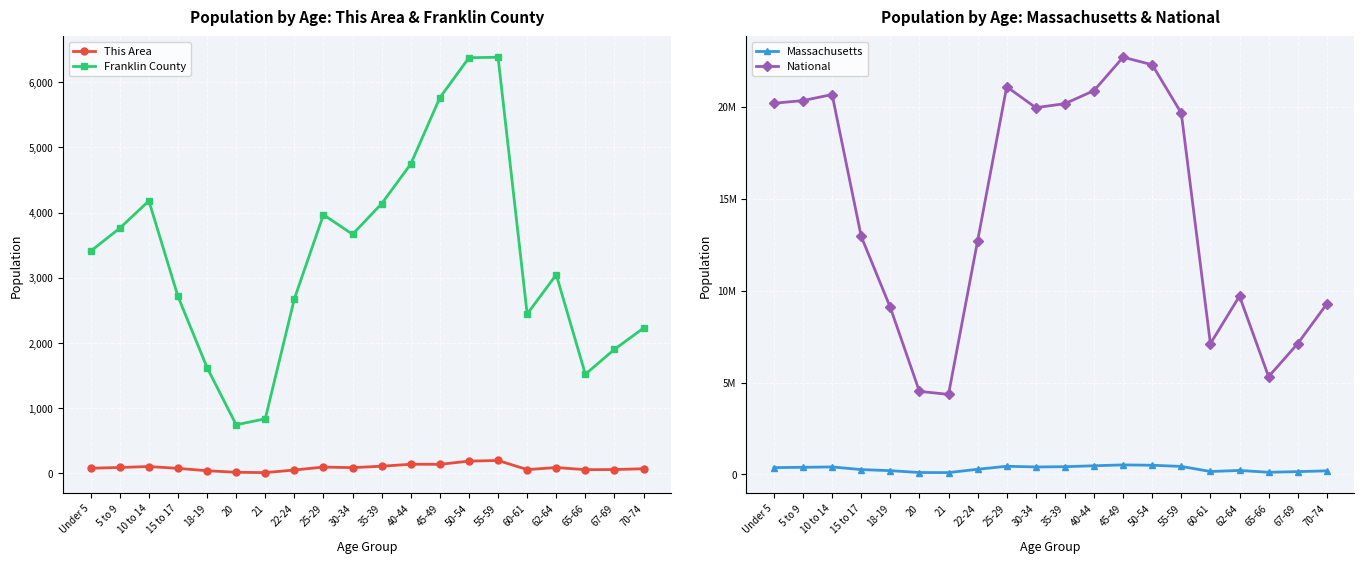

Which series has the largest total across all categories?

National